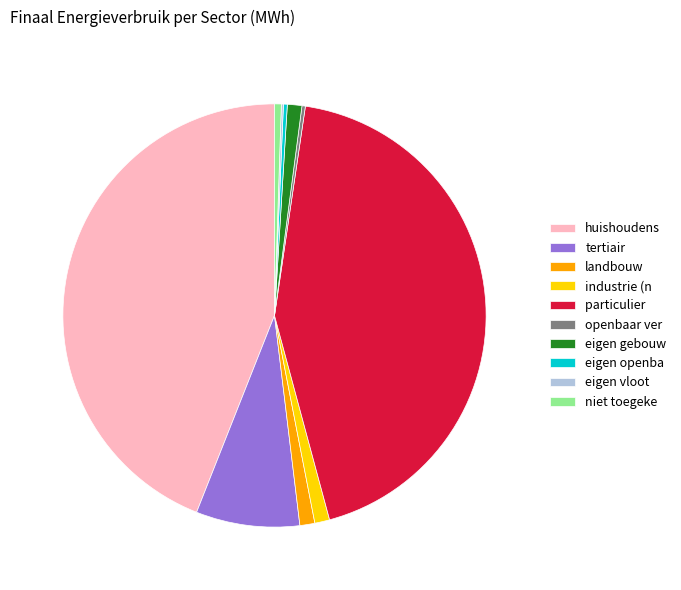

Is there any slice that represents more than half of the pie?

No